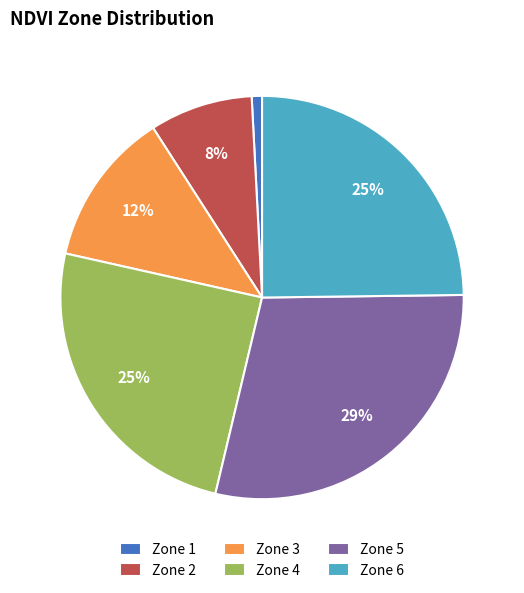

Do Zone 1 and Zone 6 together represent more than half of the pie?

No